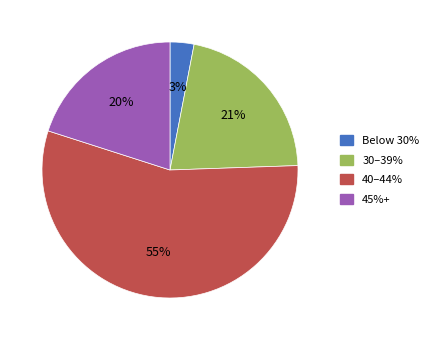

Is there any slice that represents more than half of the pie?

Yes